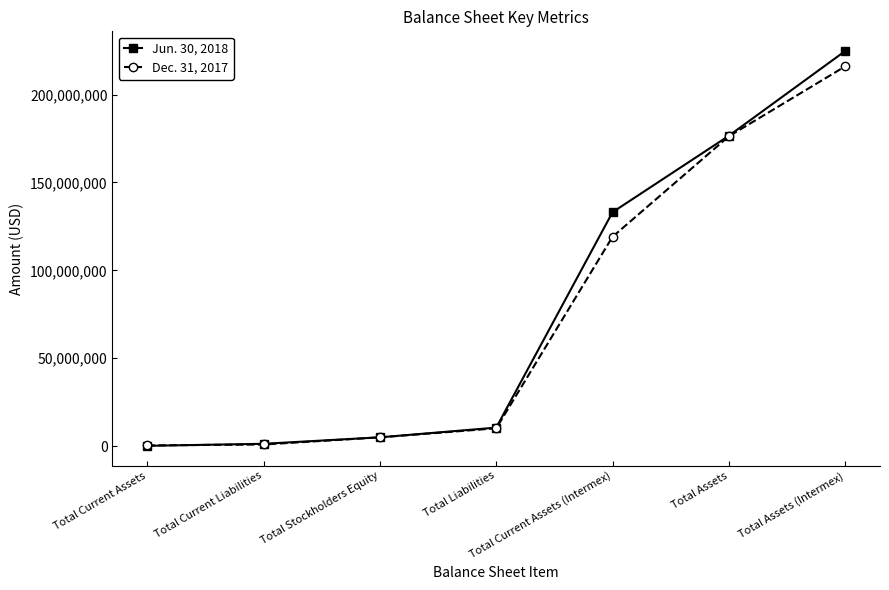

What is the minimum value shown in the chart?

162353